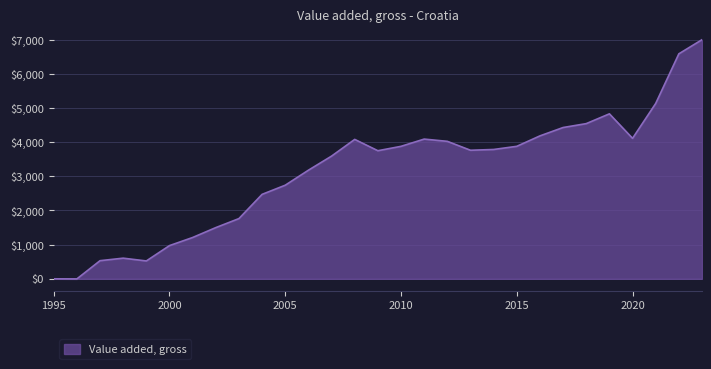

What is the difference between the maximum and minimum values?

6999.4